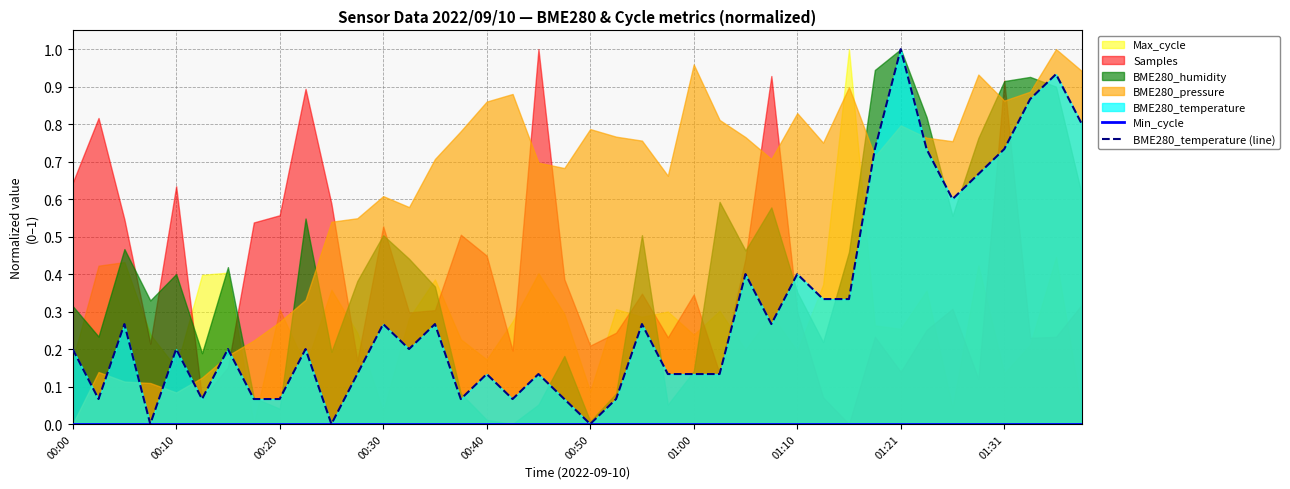

What is the average value of the BME280_temperature (line) series?

0.3